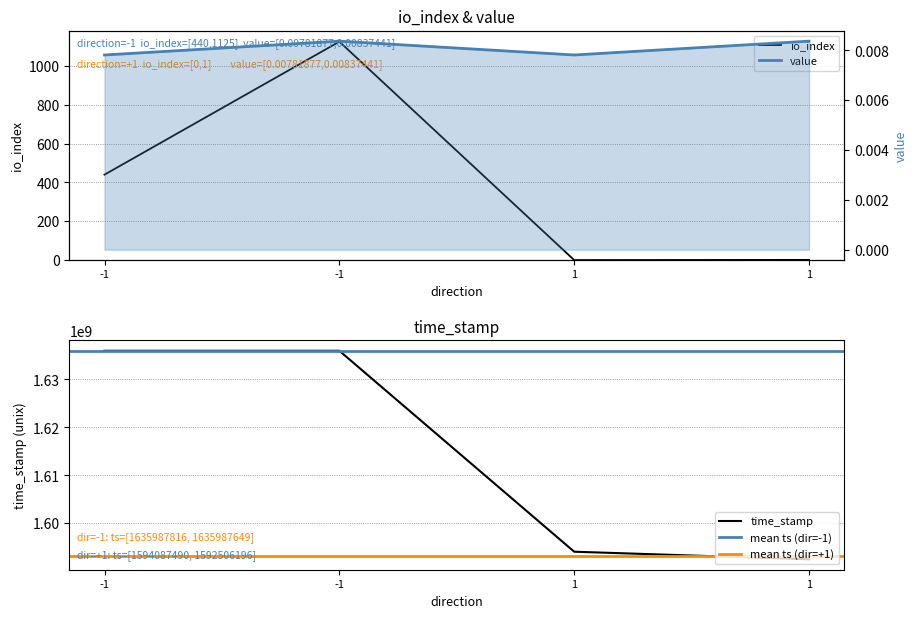

What is the difference between the time_stamp values at 1 and -1?

41900326.0